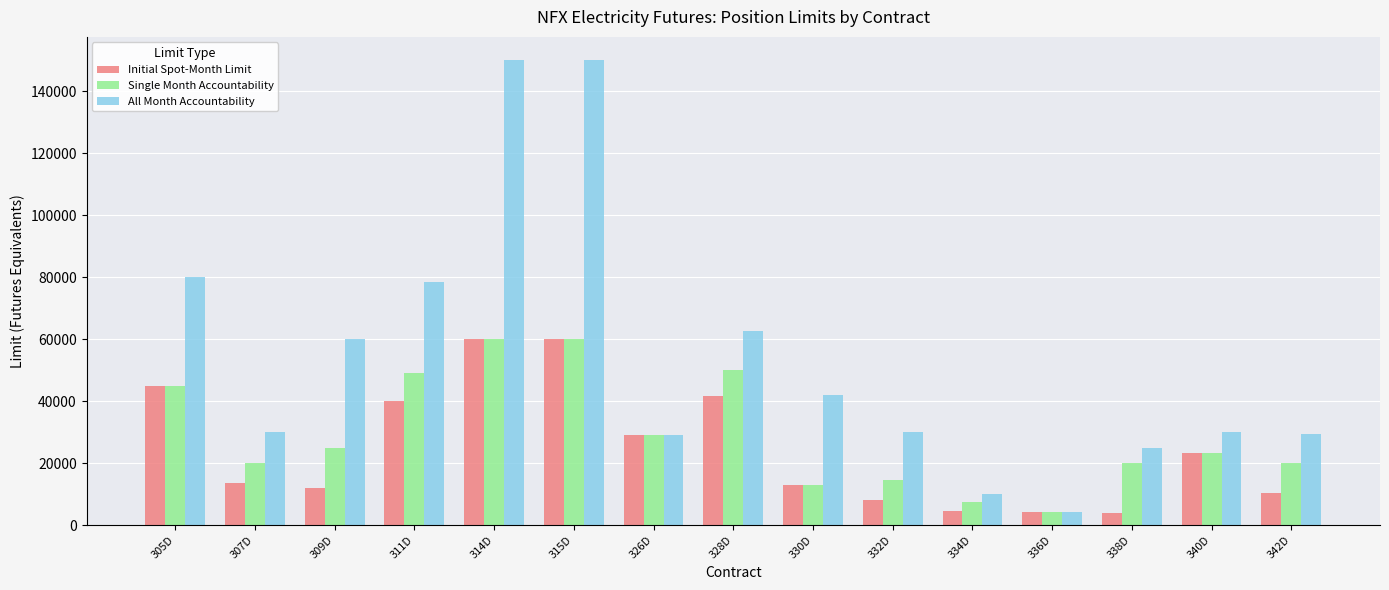

Is the value of Initial Spot-Month Limit at 314D greater than the value of Single Month Accountability at 311D?

Yes